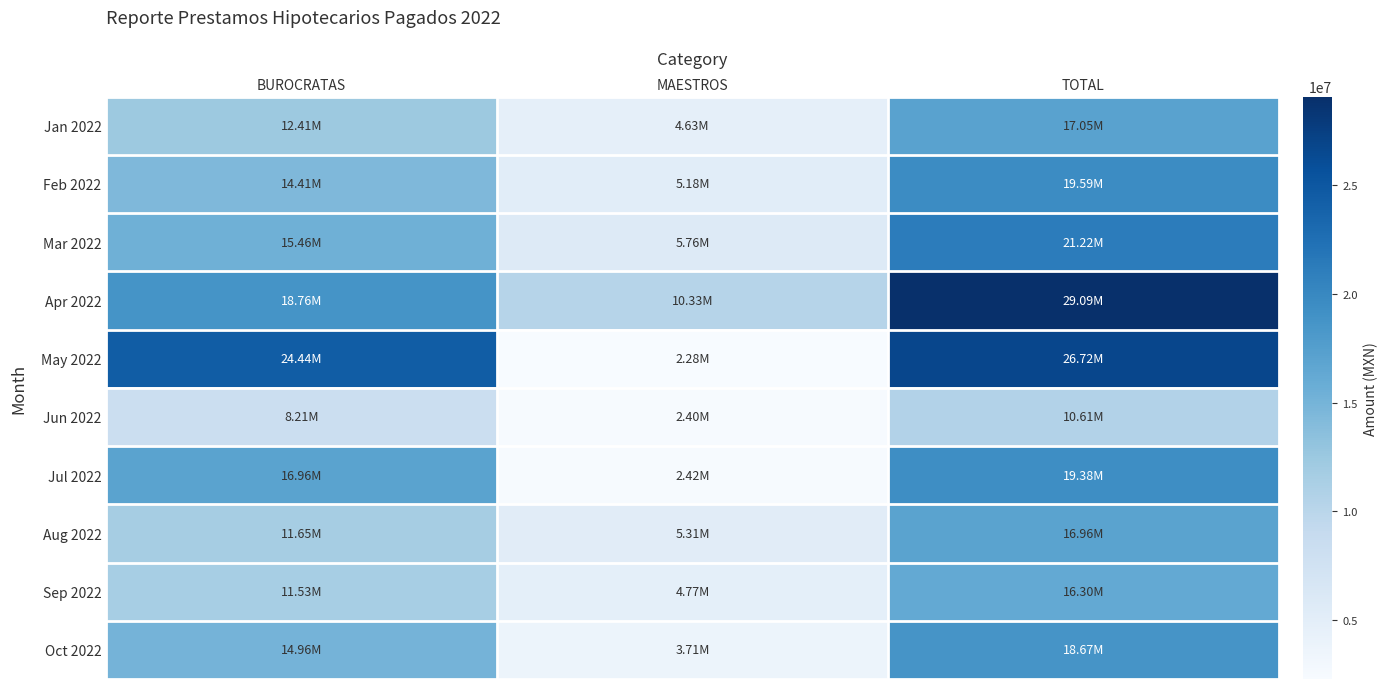

Which series has the largest range (max minus min)?

May 2022